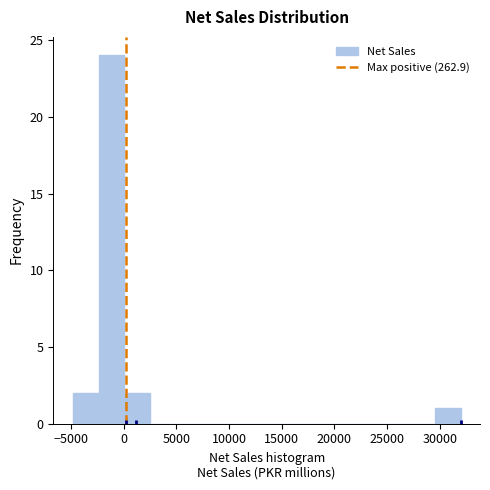

Over which range of the x-axis is the bar tallest?

-2500 to 0